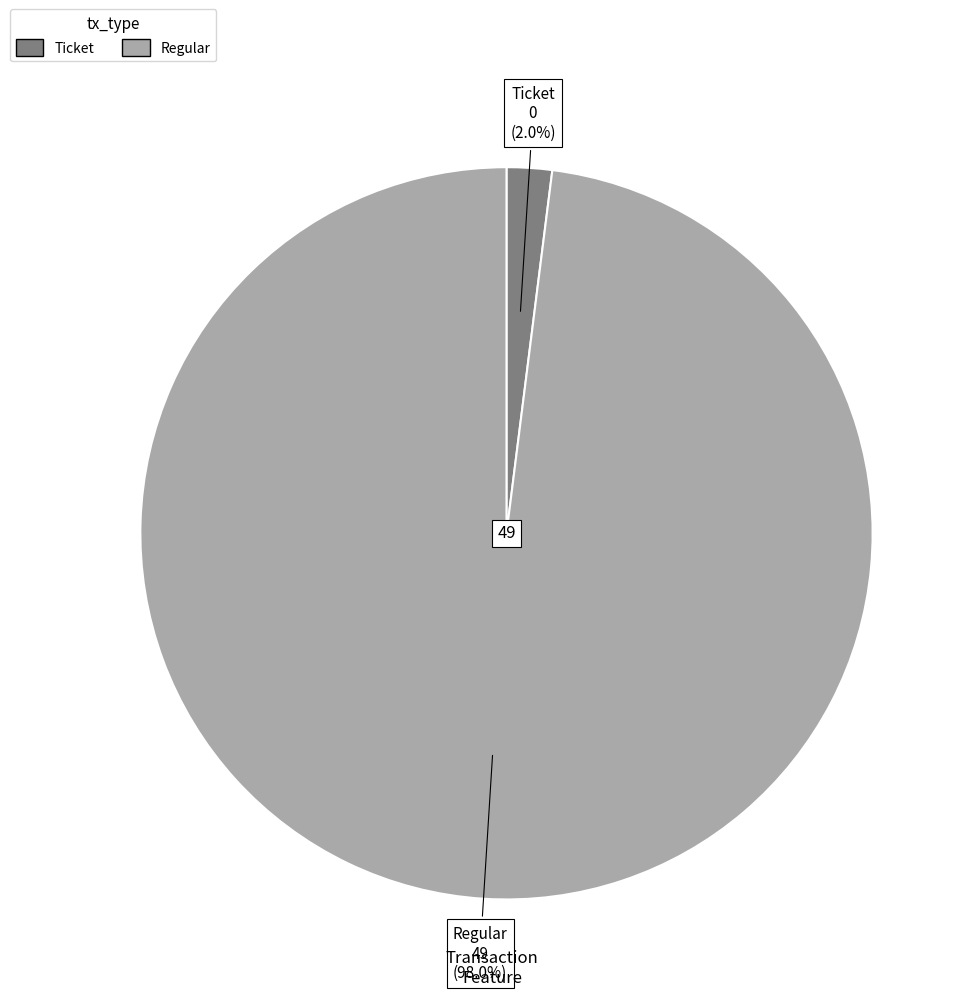

Is there any slice that represents more than half of the pie?

Yes